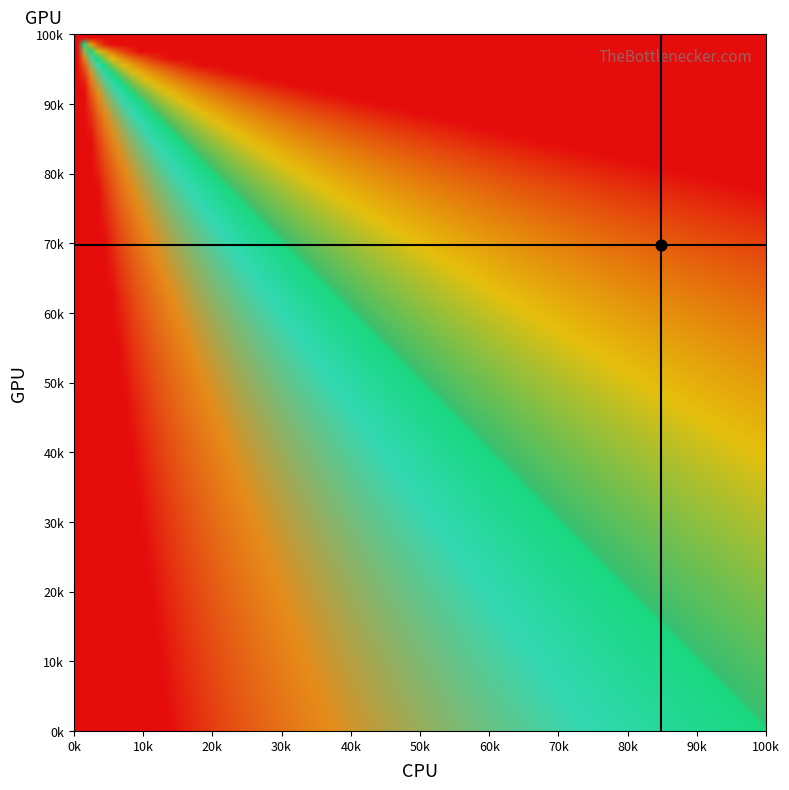

Rank the series by their average value, from lowest to highest.

CPU_crosshair, GPU_crosshair